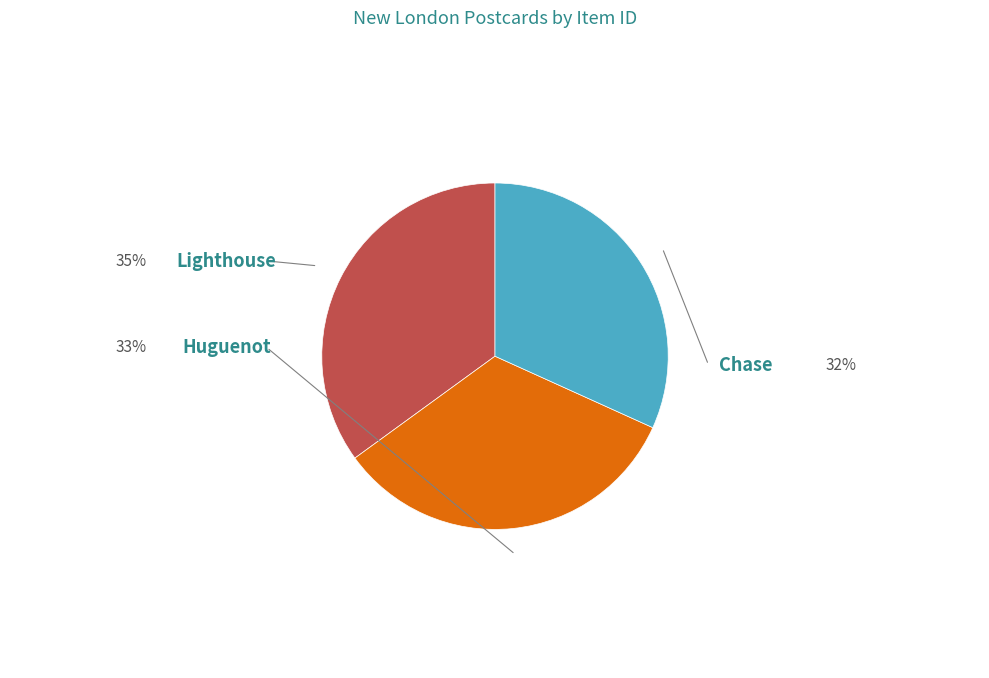

Is there any slice that represents more than half of the pie?

No